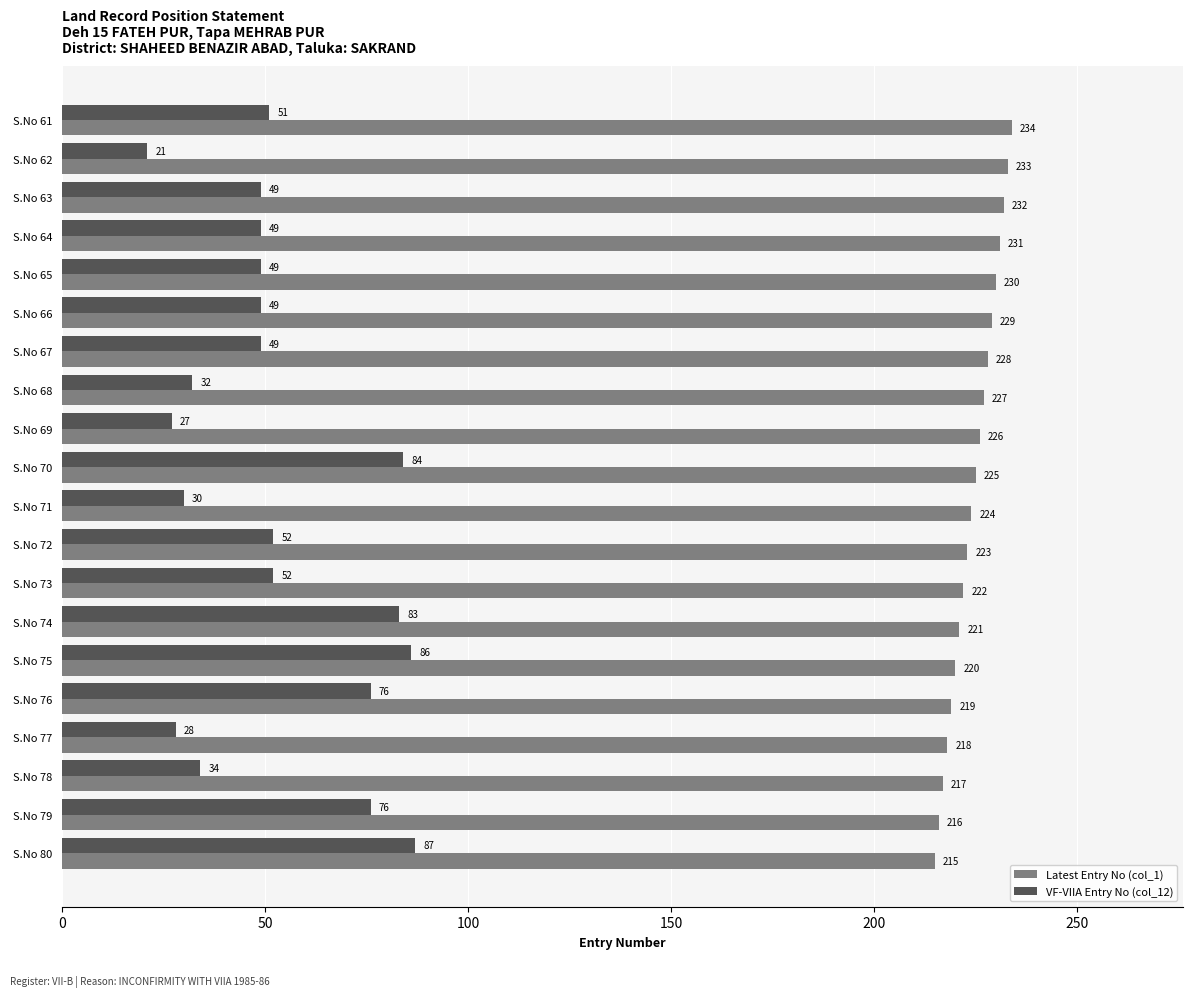

At which category does the chart reach its minimum across all series?

S.No 62